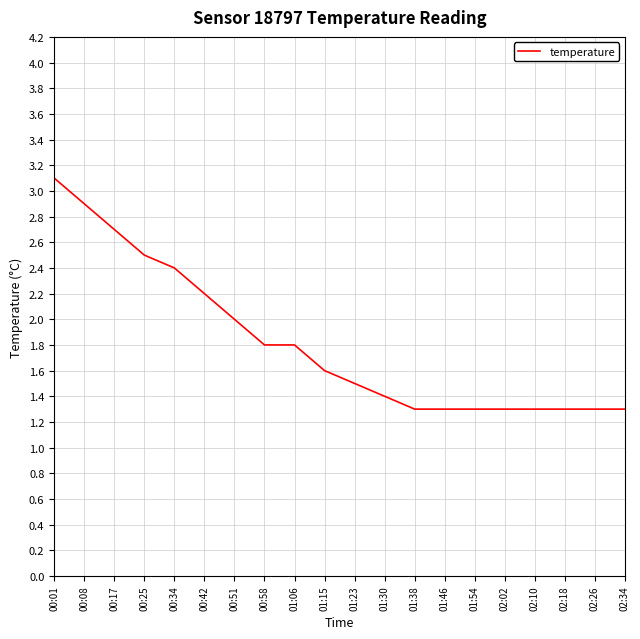

Reading left to right, extract all data points from this chart.

00:01=3.1	00:08=2.9	00:17=2.7	00:25=2.5	00:34=2.4	00:42=2.2	00:51=2.0	00:58=1.8	01:06=1.8	01:15=1.6	01:23=1.5	01:30=1.4	01:38=1.3	01:46=1.3	01:54=1.3	02:02=1.3	02:10=1.3	02:18=1.3	02:26=1.3	02:34=1.3